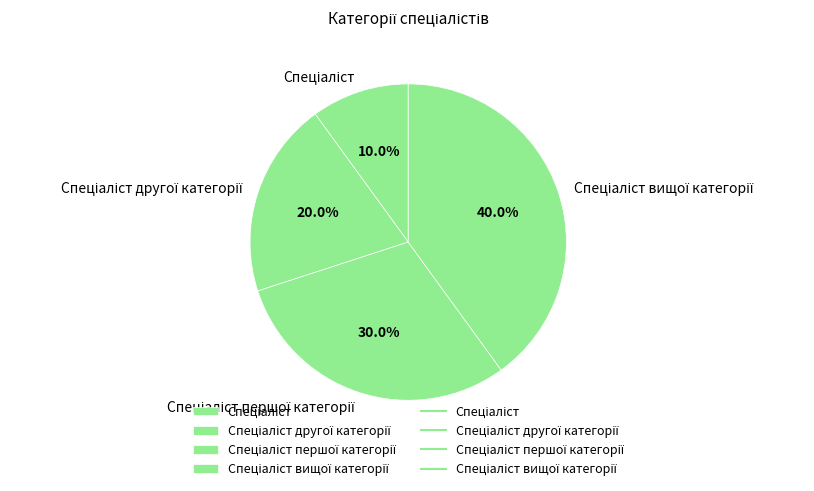

Does any single category account for the majority?

No